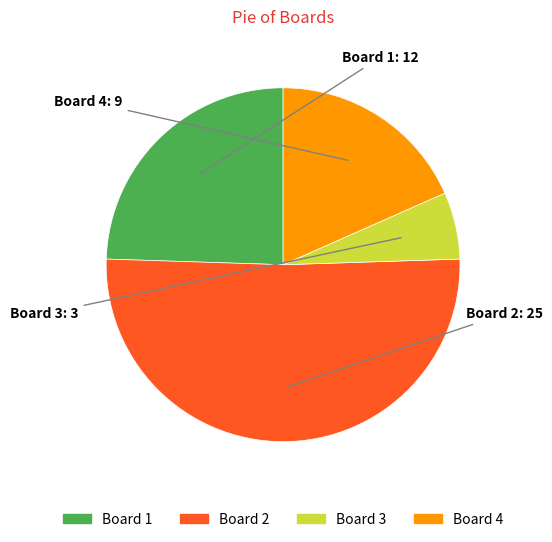

True or false: Board 3 accounts for 6% of the total.

True